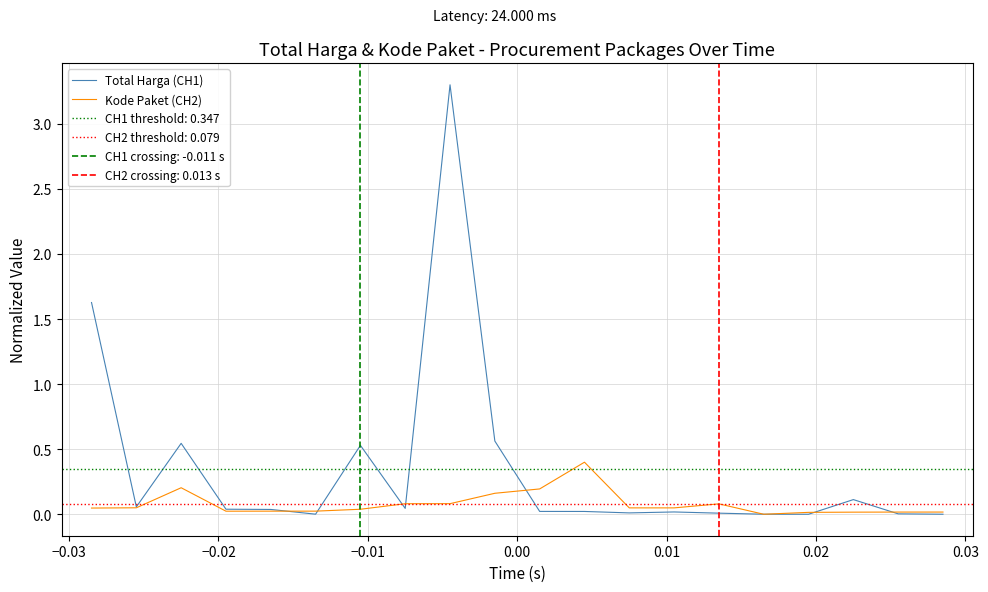

In Total Harga (CH1), how many points are lower than both neighbors (excluding endpoints)?

5